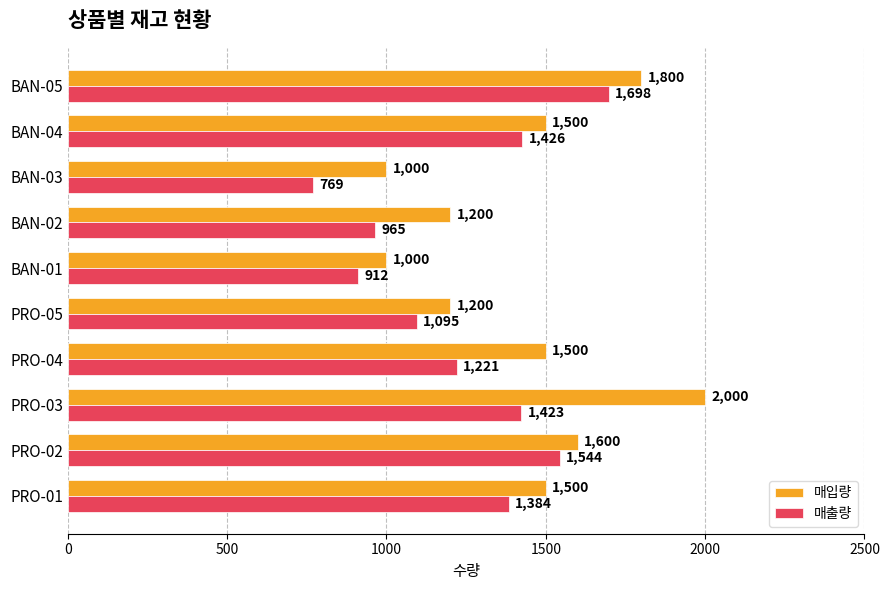

List the series in order of their peak value, highest first.

매입량, 매출량